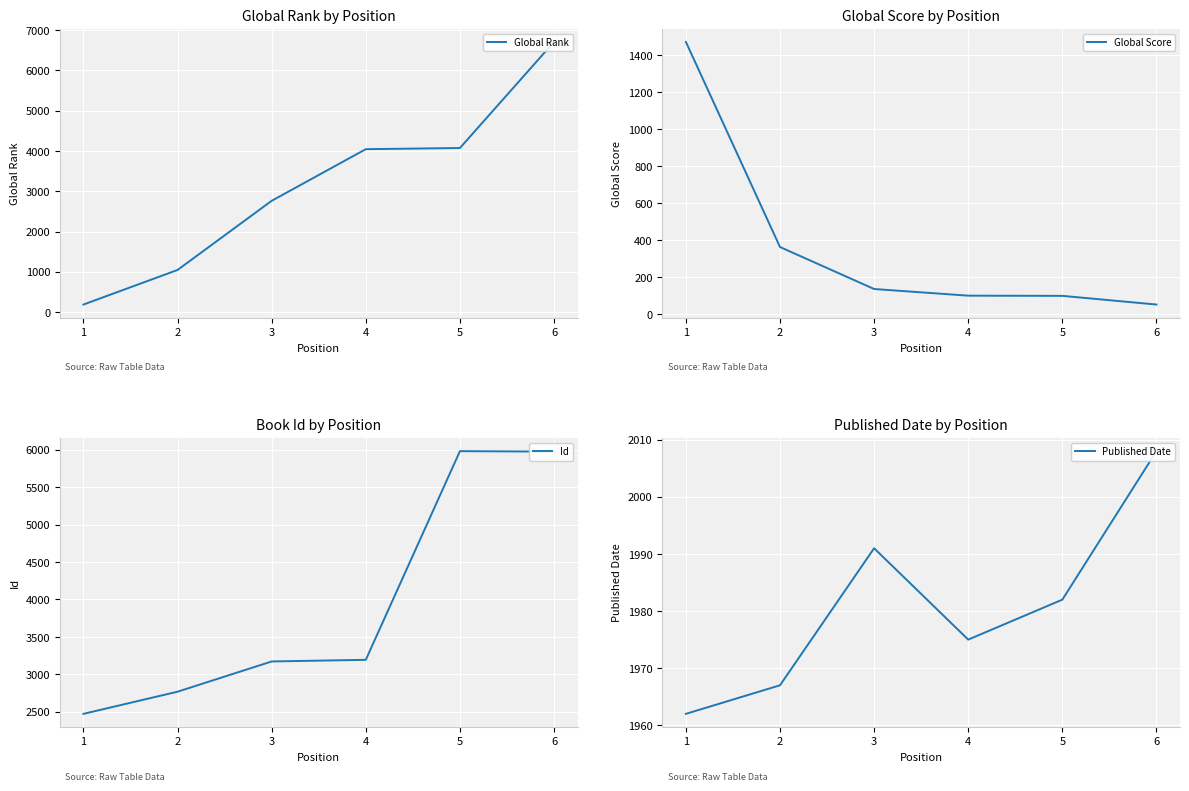

List the labels in order of Global Score value, smallest first.

6, 5, 4, 3, 2, 1